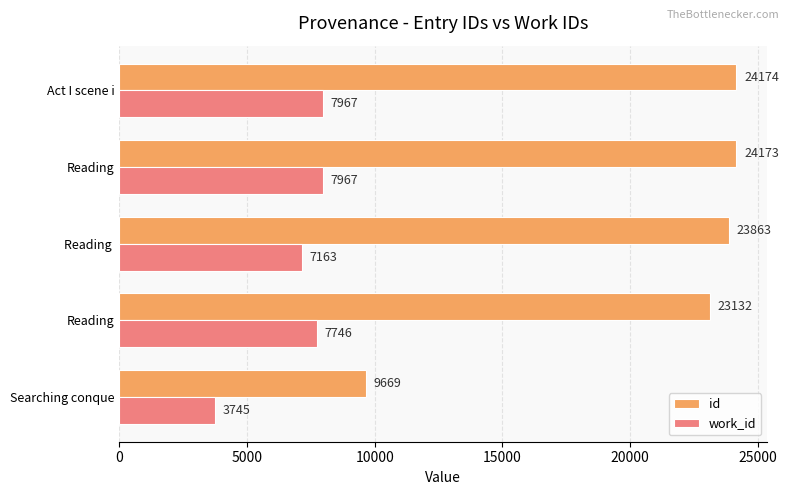

How many data points in id are less than 23863?

2